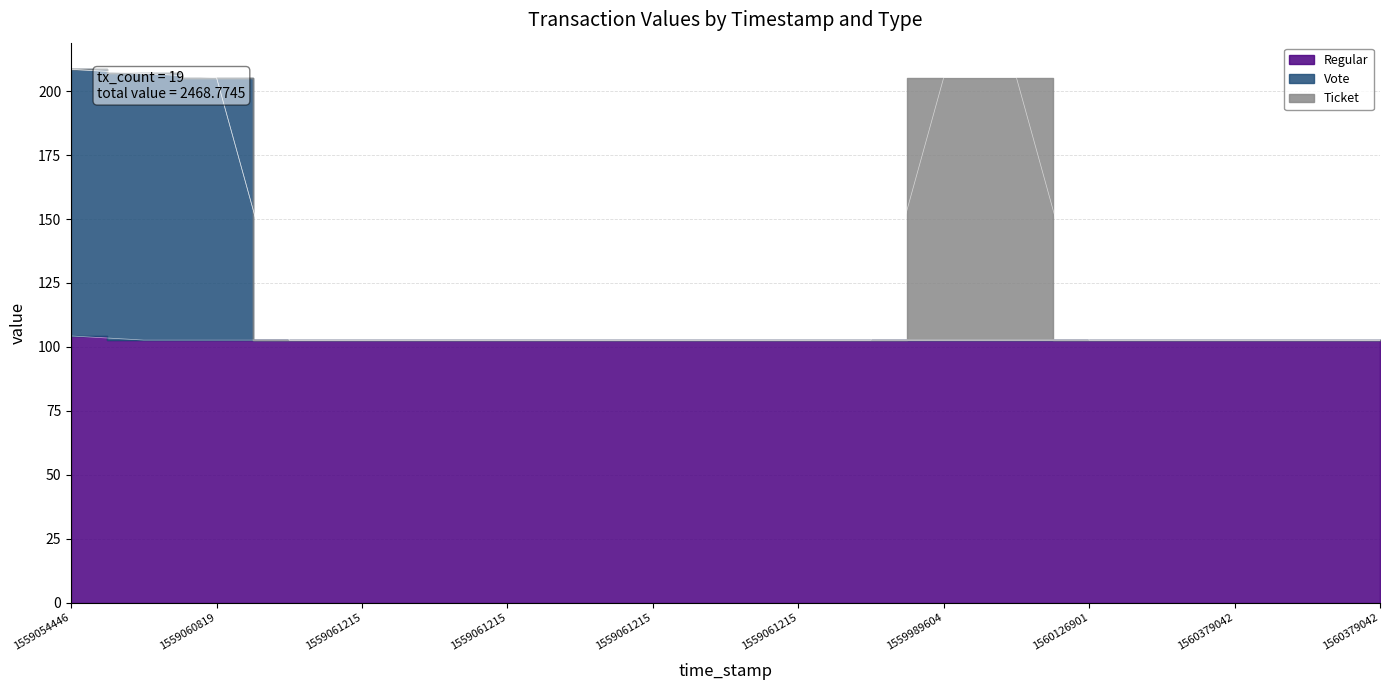

At how many categories does at least one series exceed 208?

1